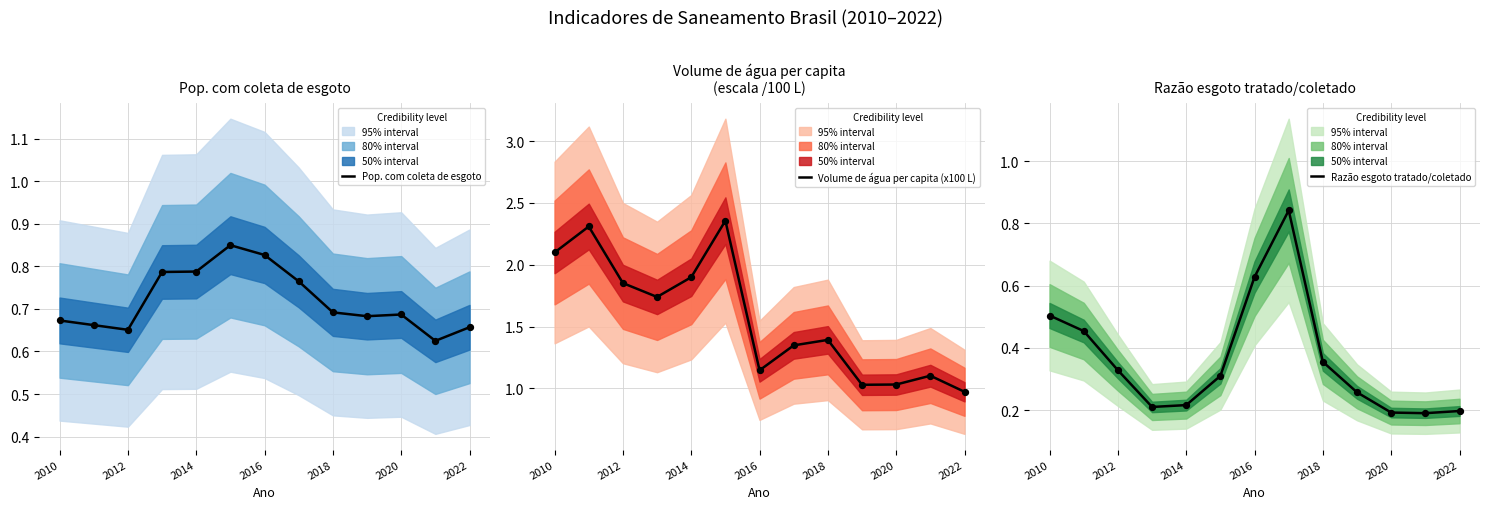

What are all the series names shown in the legend?

Pop. com coleta de esgoto, Volume de água per capita (x100 L), Razão esgoto tratado/coletado